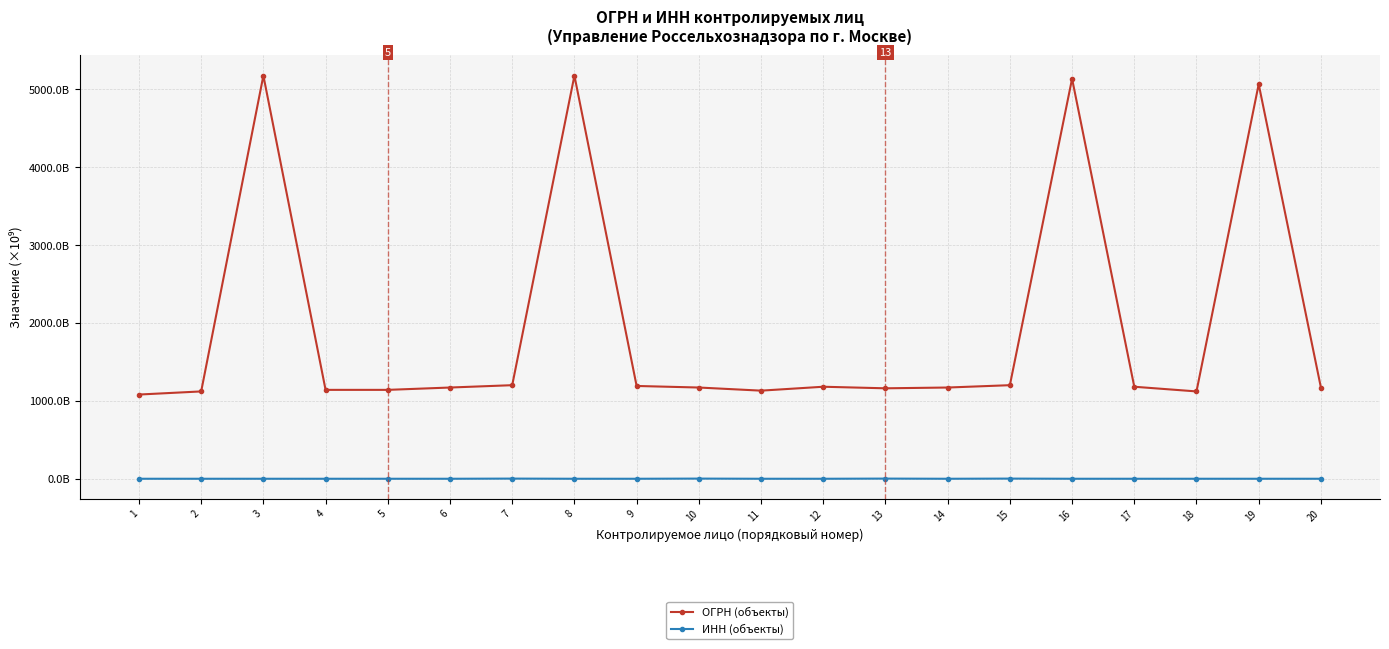

Rank the series at 18 from highest to lowest value.

ОГРН (объекты), ИНН (объекты)